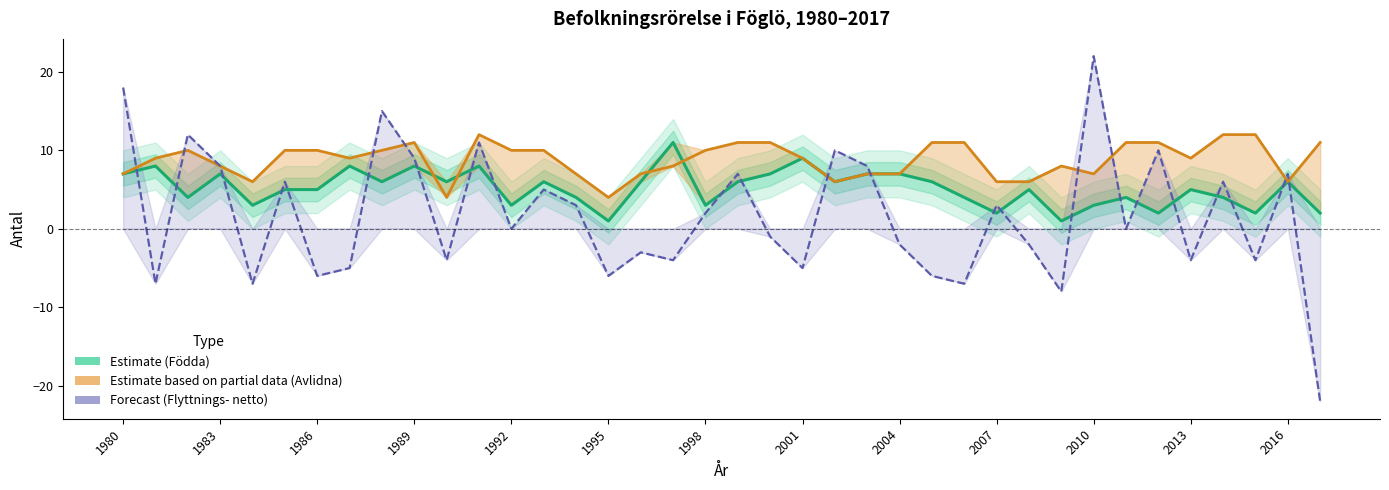

How many times do Födda (Estimate) and Avlidna cross each other?

4